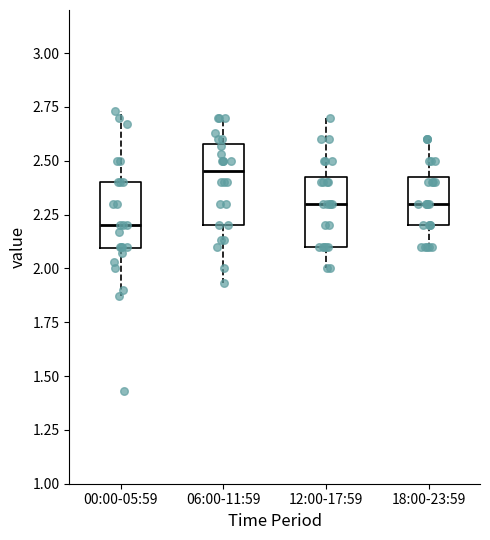

Which box is the tallest, from its lower edge to its upper edge?

06:00-11:59